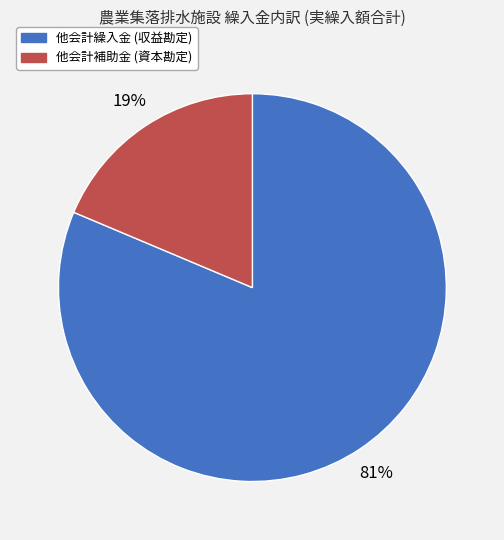

What is the ratio of the value at 他会計補助金 (資本勘定) to the value at 他会計繰入金 (収益勘定)?

0.2